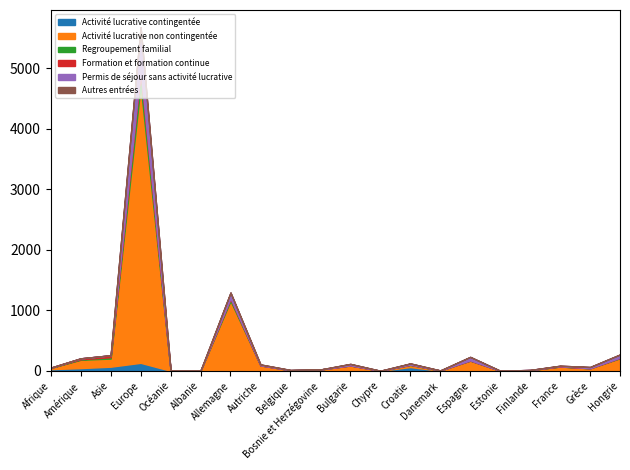

What is the difference between the Permis de séjour sans activité lucrative values at Croatie and Afrique?

17